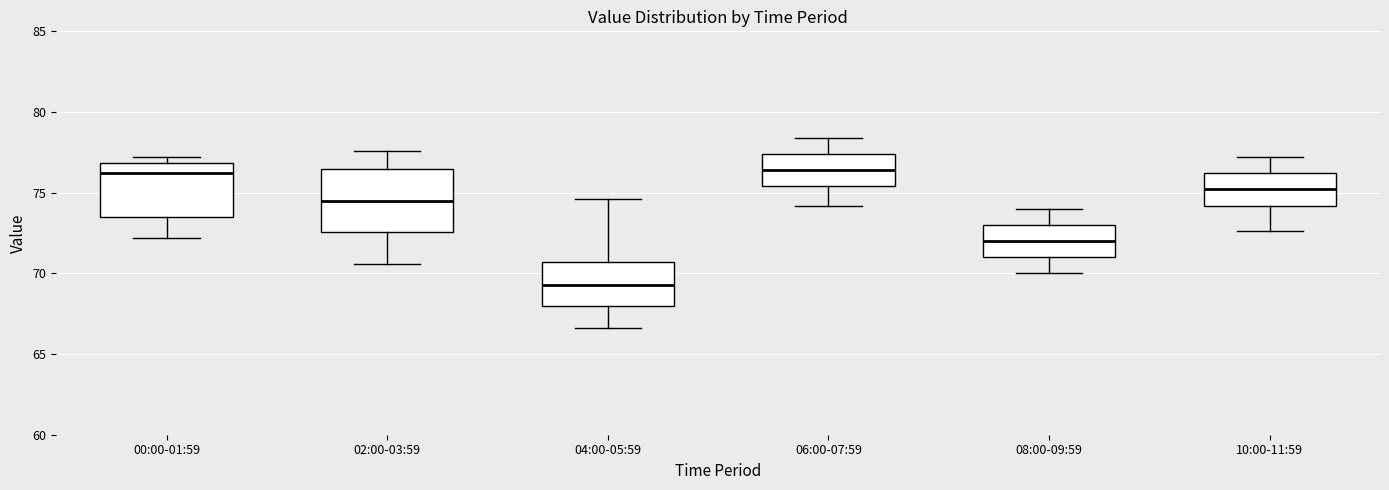

Reading left to right, read every box against the y-axis: the position of its median line, the range the box covers, and the ends of its whiskers. The values are not printed on the chart, so give them approximately, as read against the axis.

00:00-01:59: median 76.0, box 73.5 to 77.0, whiskers 72.0 to 77.0 (just above the box's upper edge)
02:00-03:59: median 74.5, box 72.5 to 76.5, whiskers 70.5 to 77.5
04:00-05:59: median 69.5, box 68.0 to 70.5, whiskers 66.5 to 74.5
06:00-07:59: median 76.5, box 75.5 to 77.5, whiskers 74.0 to 78.5
08:00-09:59: median 72.0, box 71.0 to 73.0, whiskers 70.0 to 74.0
10:00-11:59: median 75.0, box 74.0 to 76.0, whiskers 72.5 to 77.0